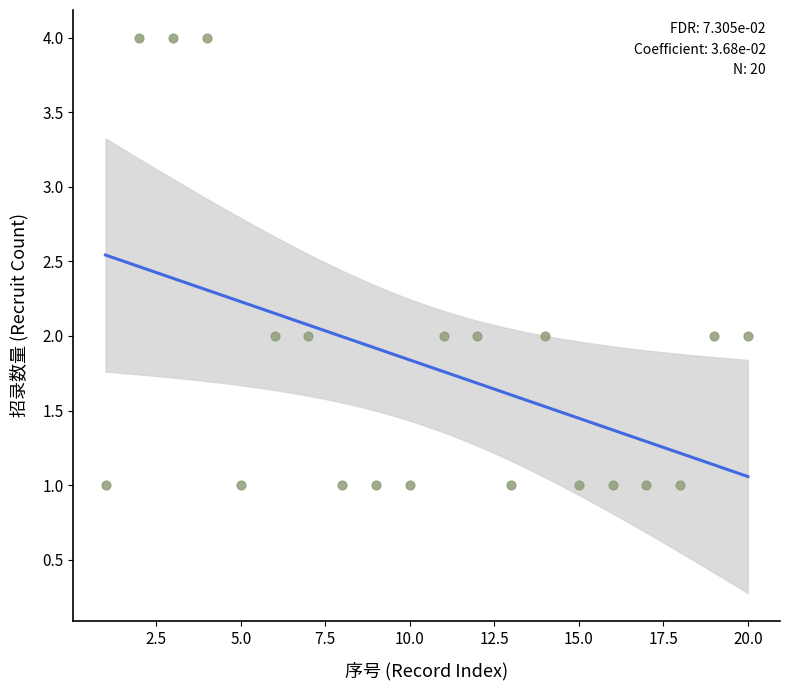

What is the range of X values (max minus min)?

19